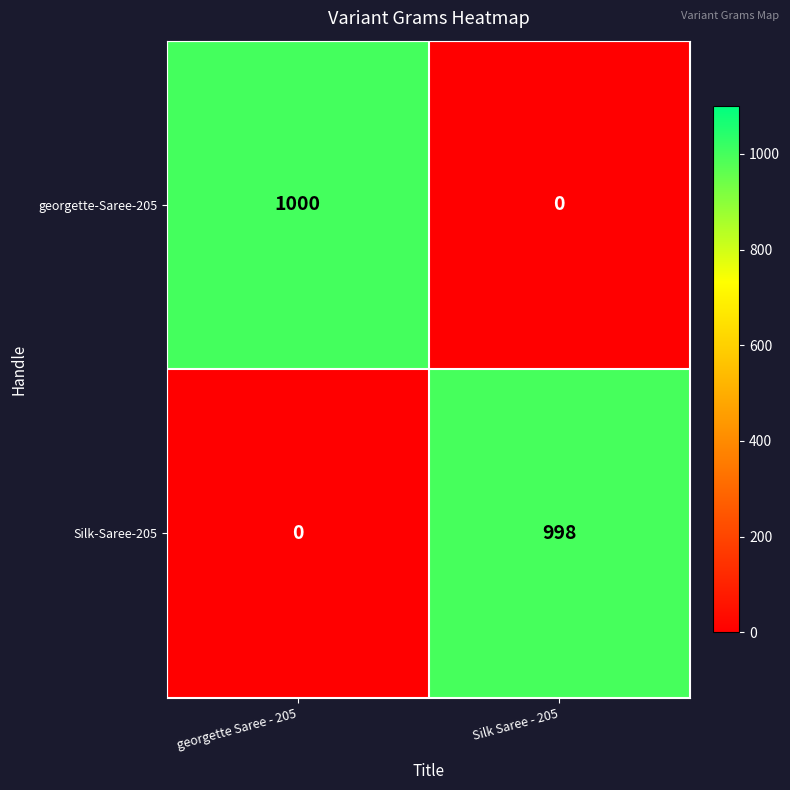

The value of georgette-Saree-205 at Silk Saree - 205 is -605. True or false?

False